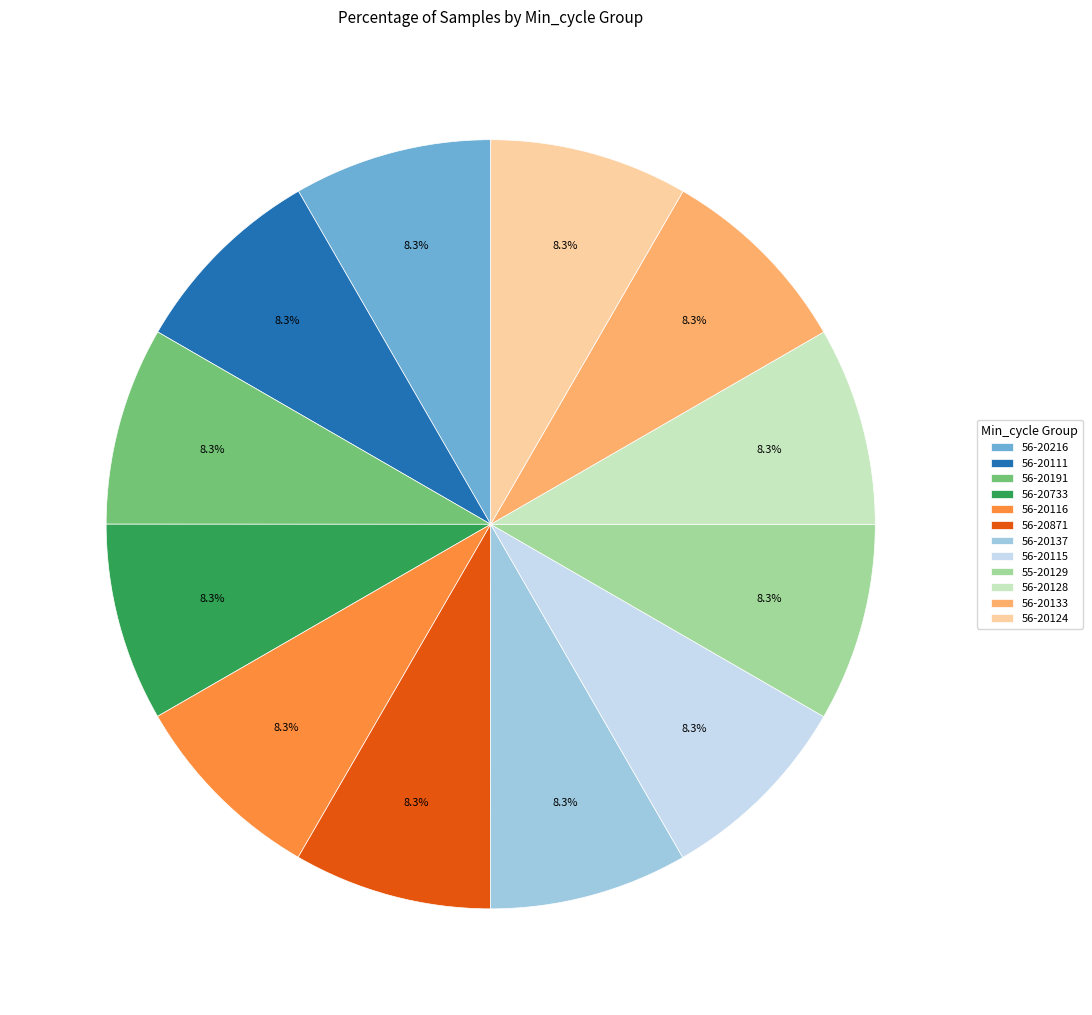

Is 55-20129 the majority of the pie?

No